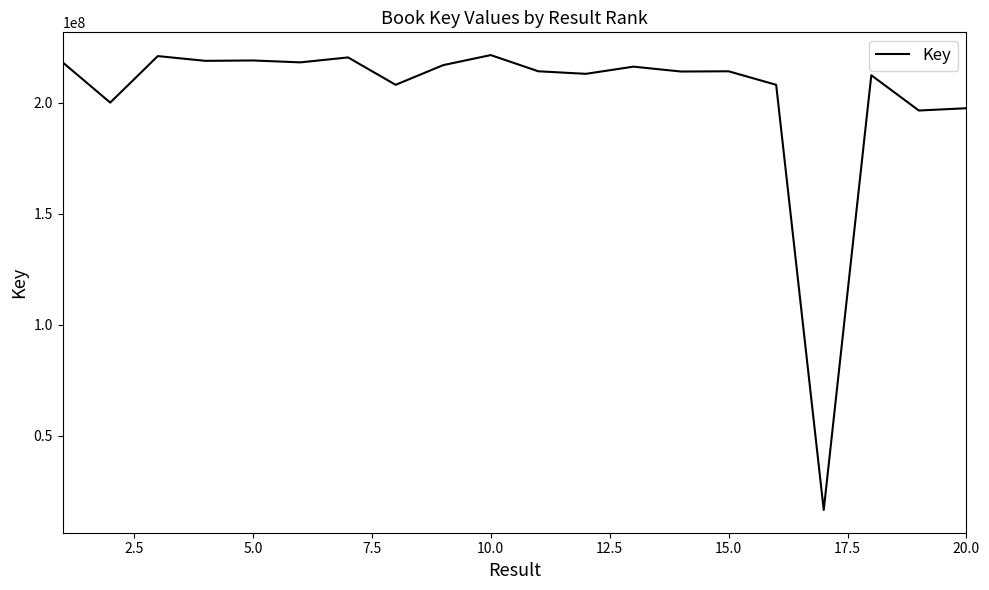

What is the difference between the maximum and minimum values?

204903655